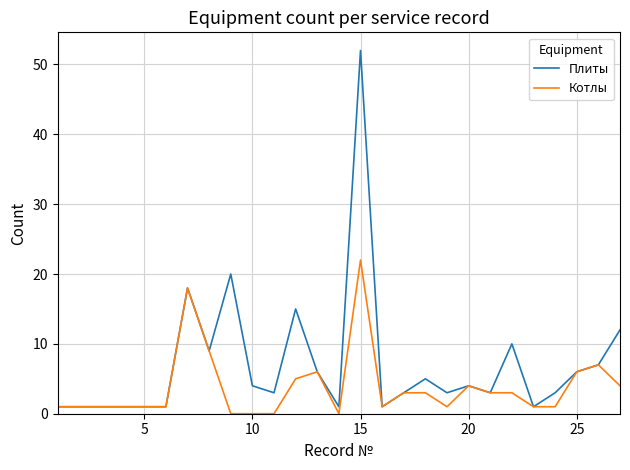

Rank the series by their average value, from highest to lowest.

Плиты, Котлы